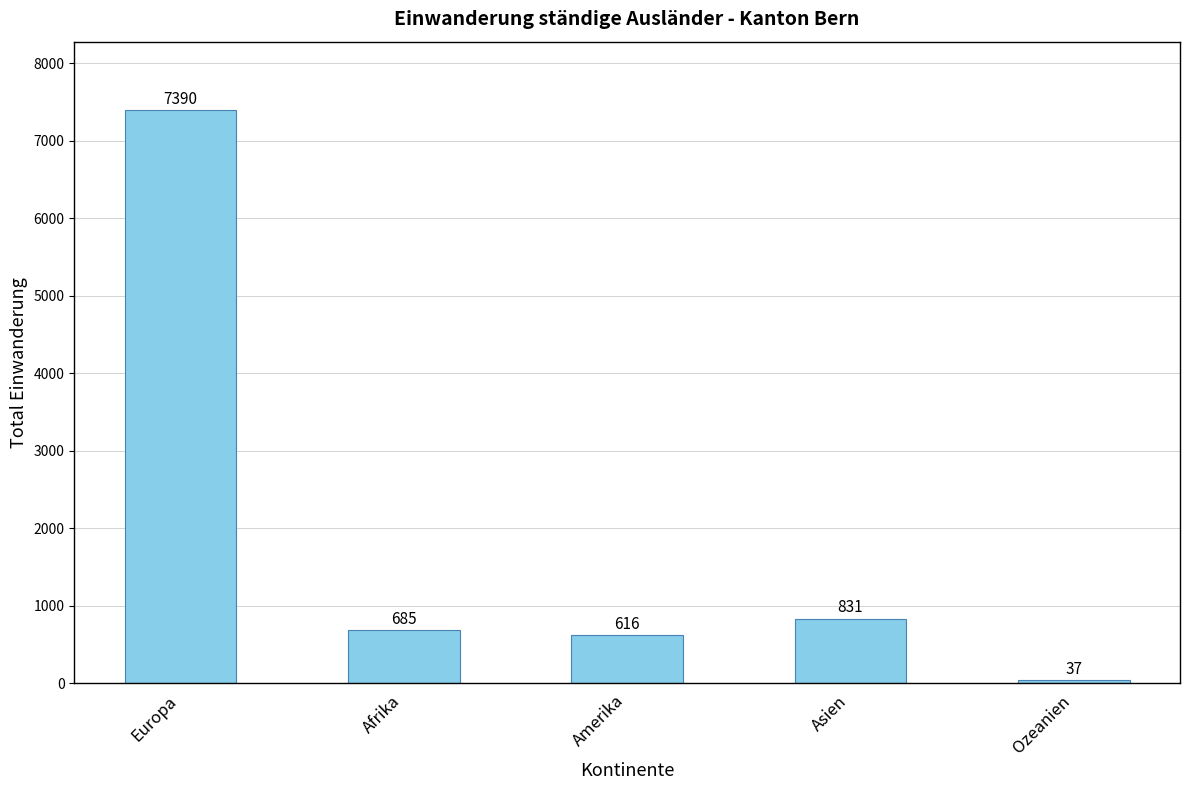

What value does the data have at Asien, to the nearest 100?

800